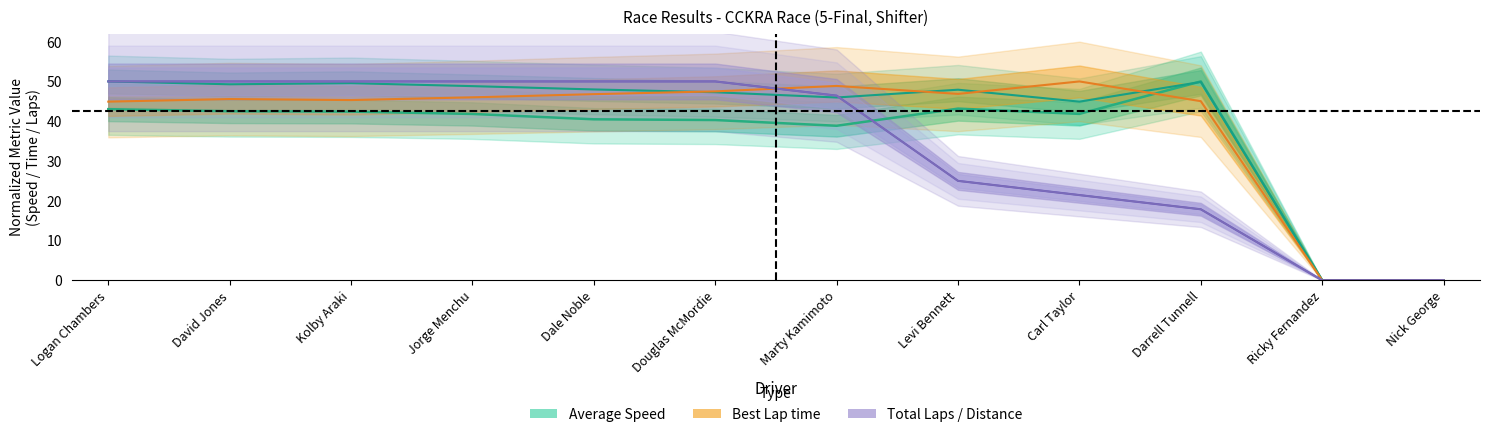

List the labels in order of Best Lap time value, largest first.

Carl Taylor, Marty Kamimoto, Douglas McMordie, Levi Bennett, Dale Noble, Jorge Menchu, David Jones, Kolby Araki, Darrell Tunnell, Logan Chambers, Ricky Fernandez, Nick George